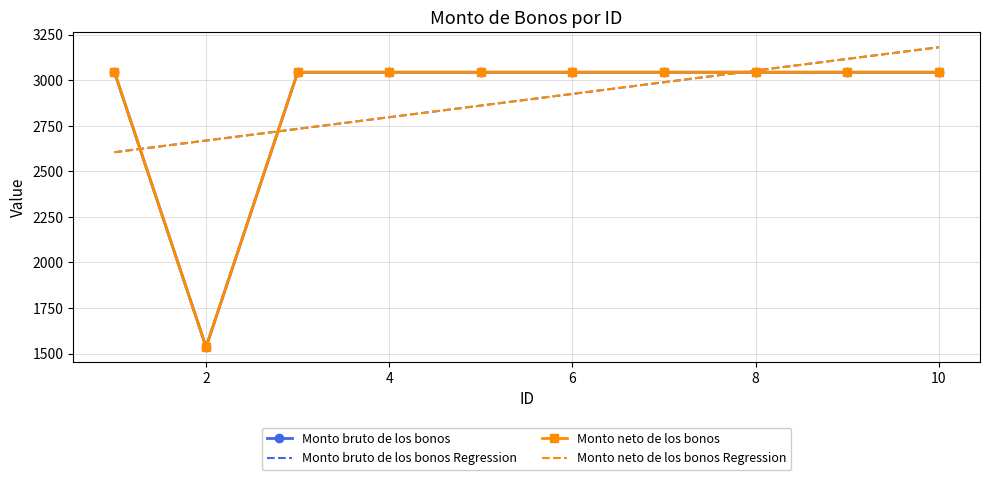

What is the sum of all Monto bruto de los bonos Regression values?

28940.0